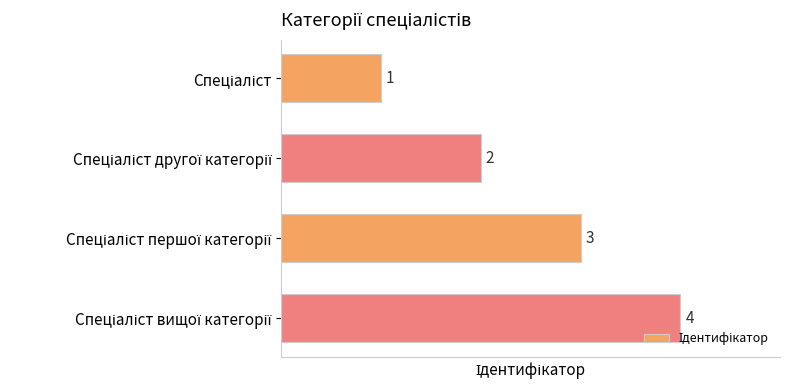

Count the values in the range 2 to 4.

3